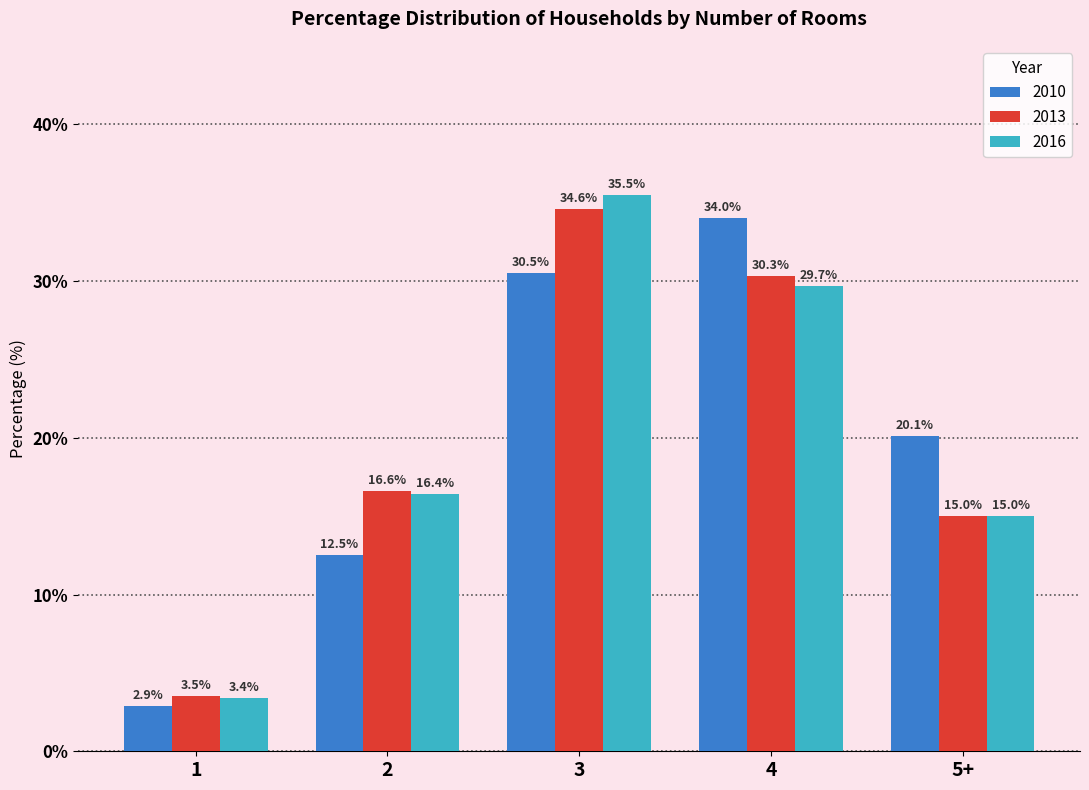

Rank the series by their maximum value, from lowest to highest.

2010, 2013, 2016